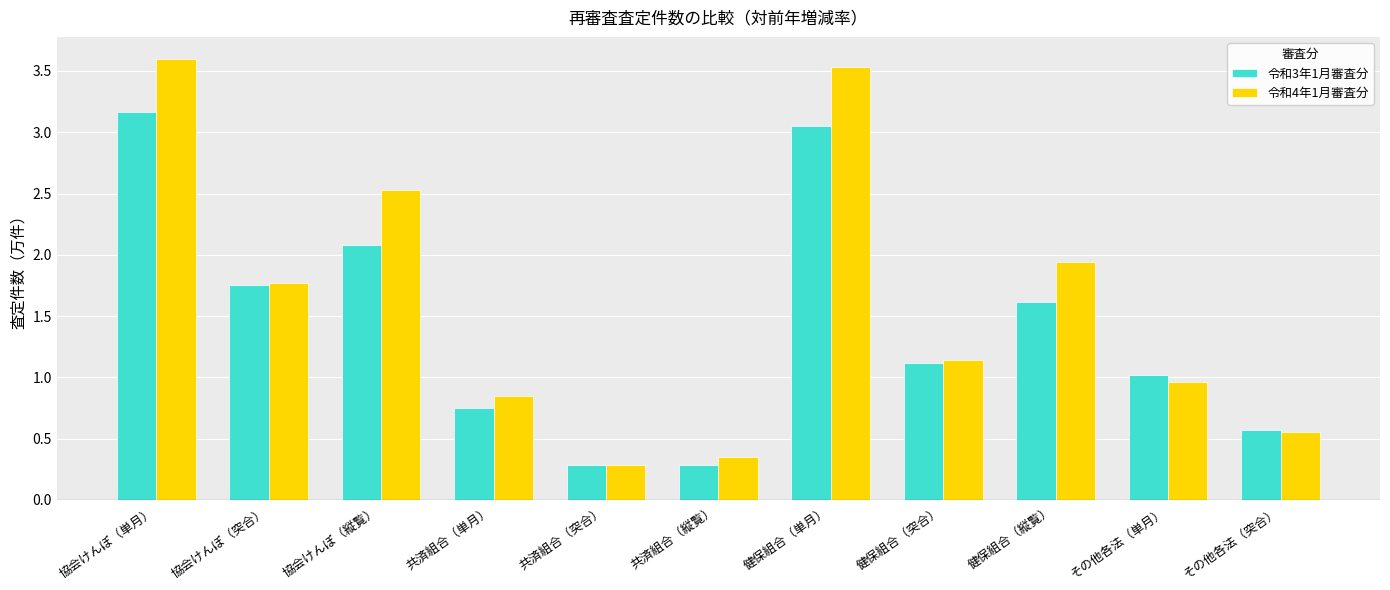

What is the sum of all 令和4年1月審査分 values?

17.5